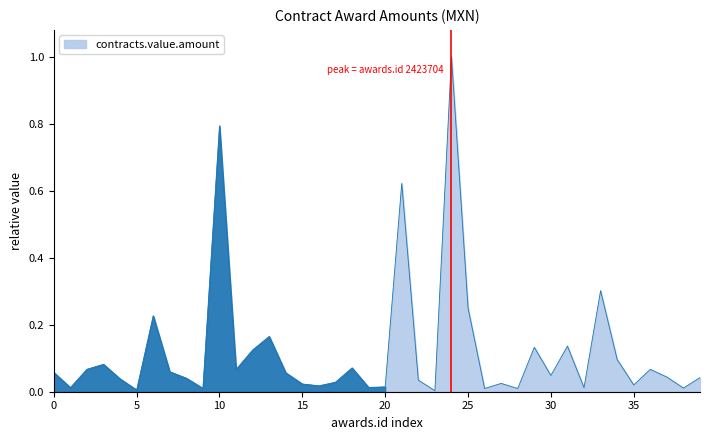

What is the maximum value shown in the chart?

1.0